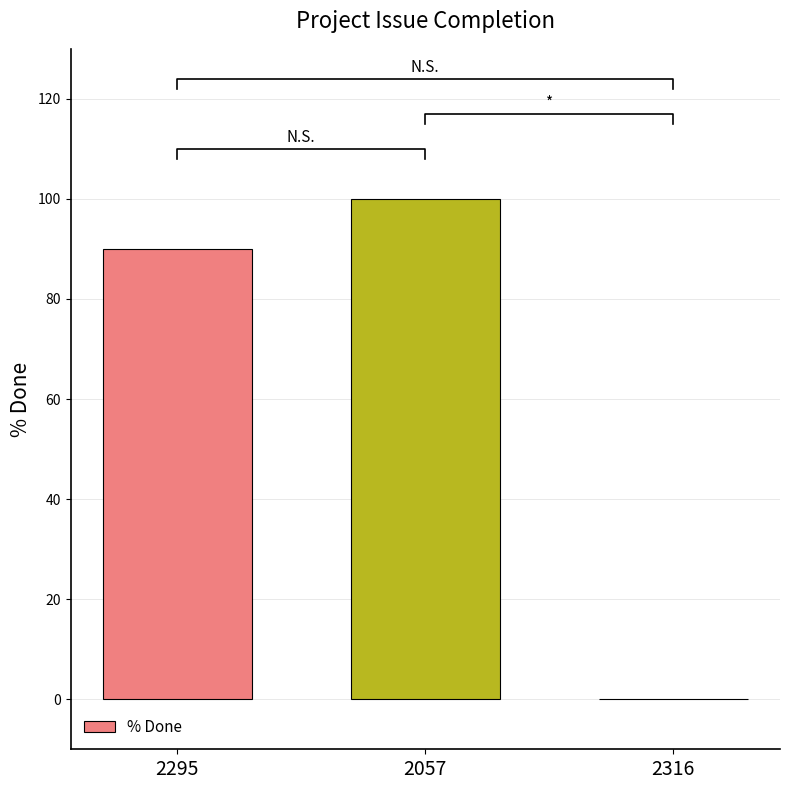

Rank the categories by value from lowest to highest.

2316, 2295, 2057